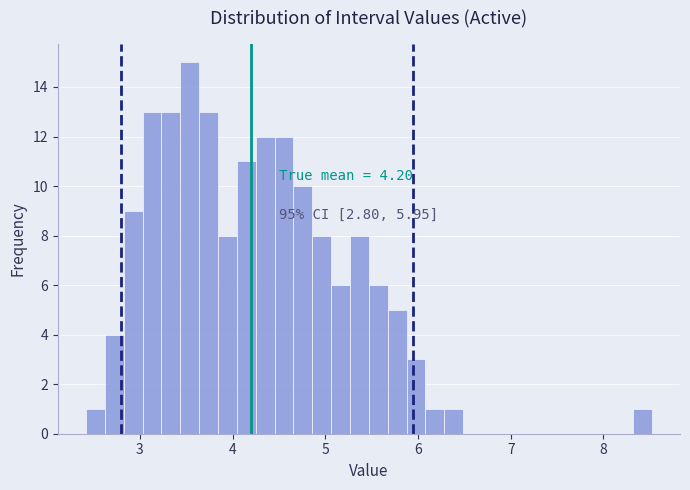

Around what value on the x-axis is the tallest bar? Give the approximate position of its centre, as read against the axis.

3.5